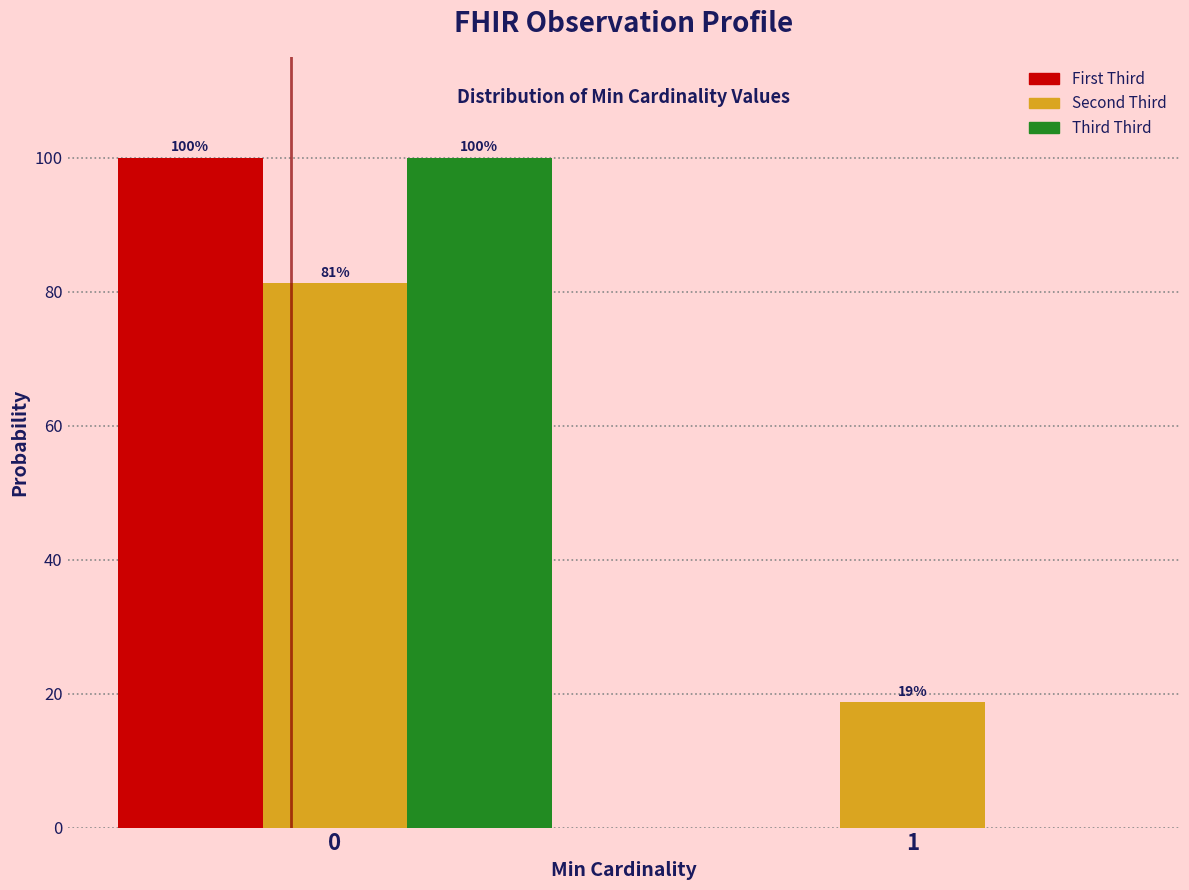

The Second Third series shows 34.4 at 0. True or false?

False